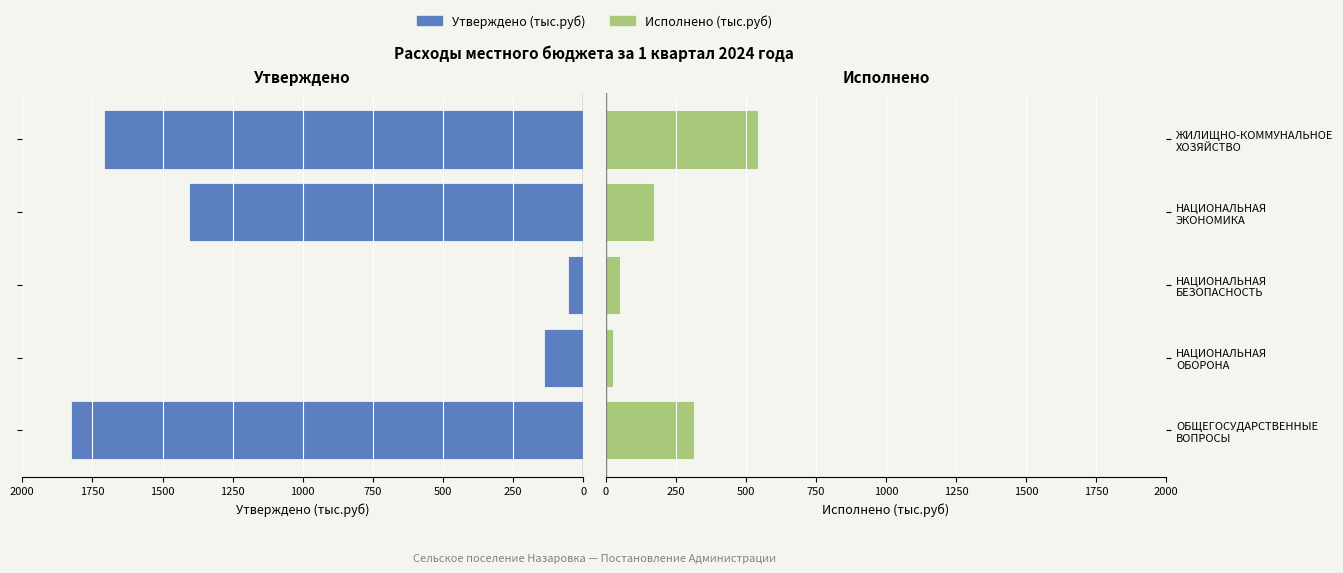

List the series in order of their peak value, lowest first.

Исполнено (тыс.руб), Утверждено (тыс.руб)